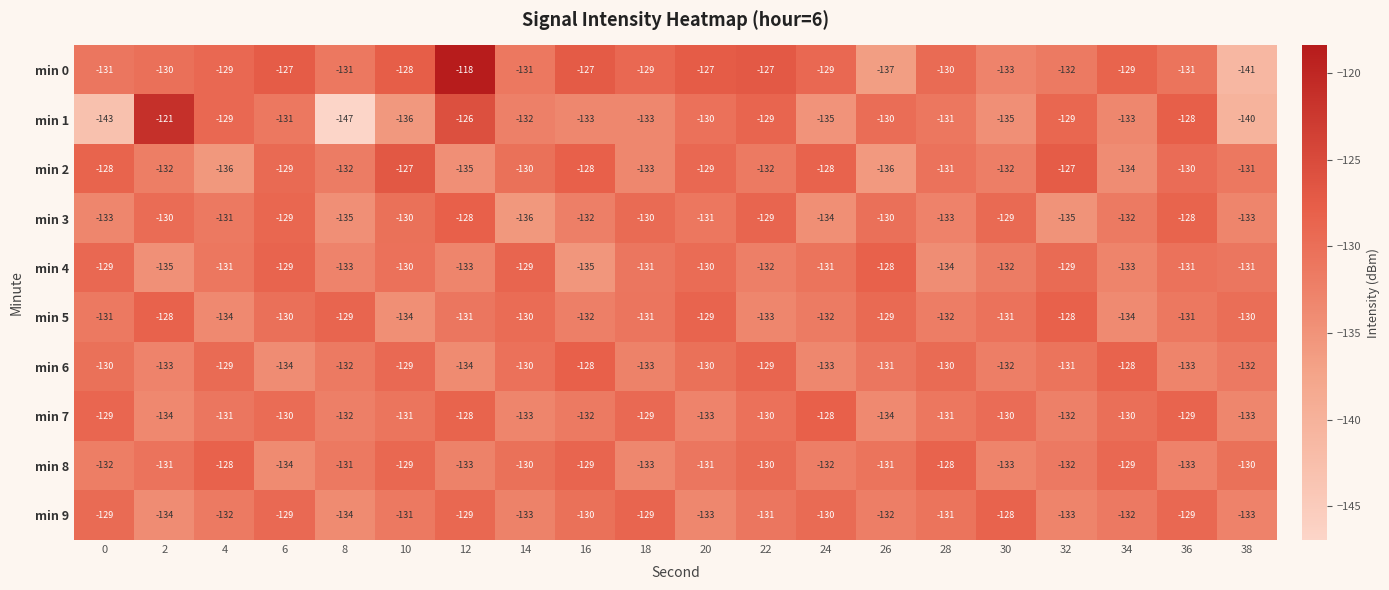

Count the min 5 values in the range -132 to -129.

14